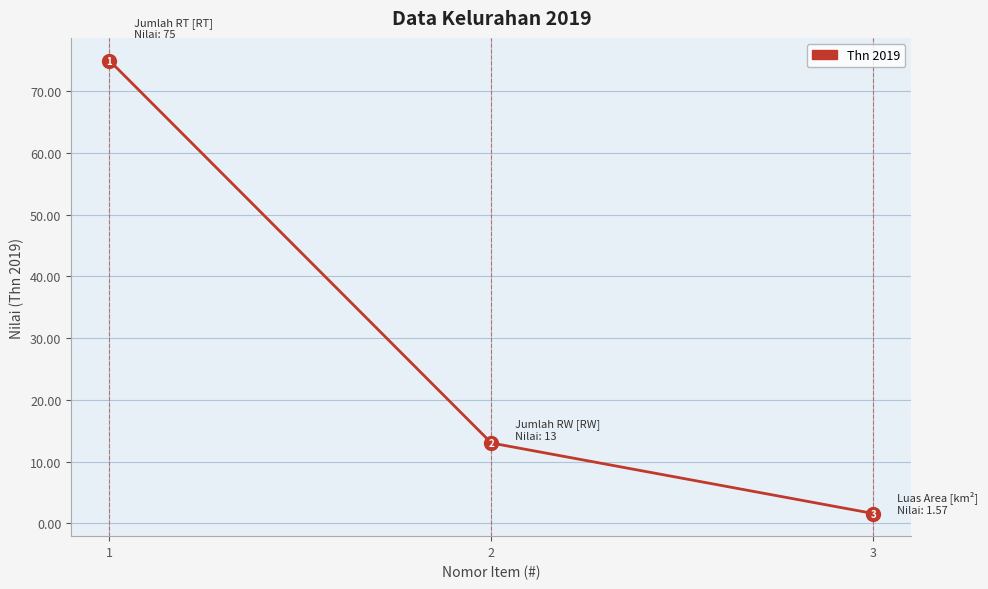

Does the chart have visible grid lines?

Yes